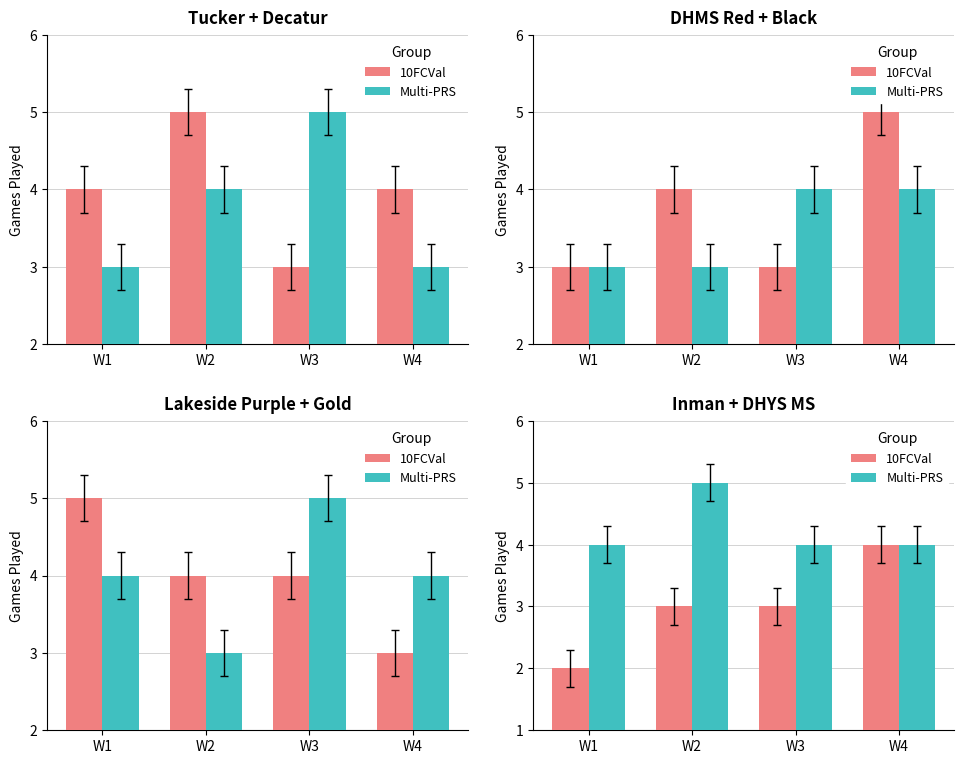

At which label does Multi-PRS reach its peak?

W2